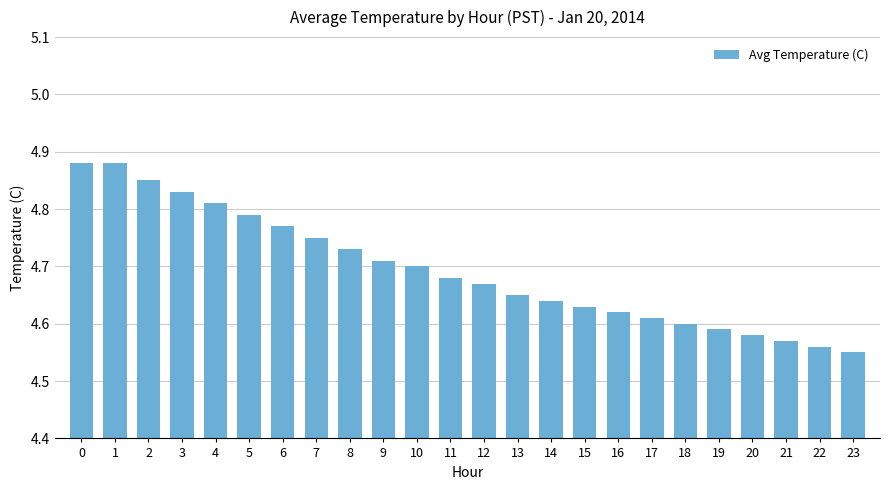

Which label corresponds to the smallest value in the chart?

23